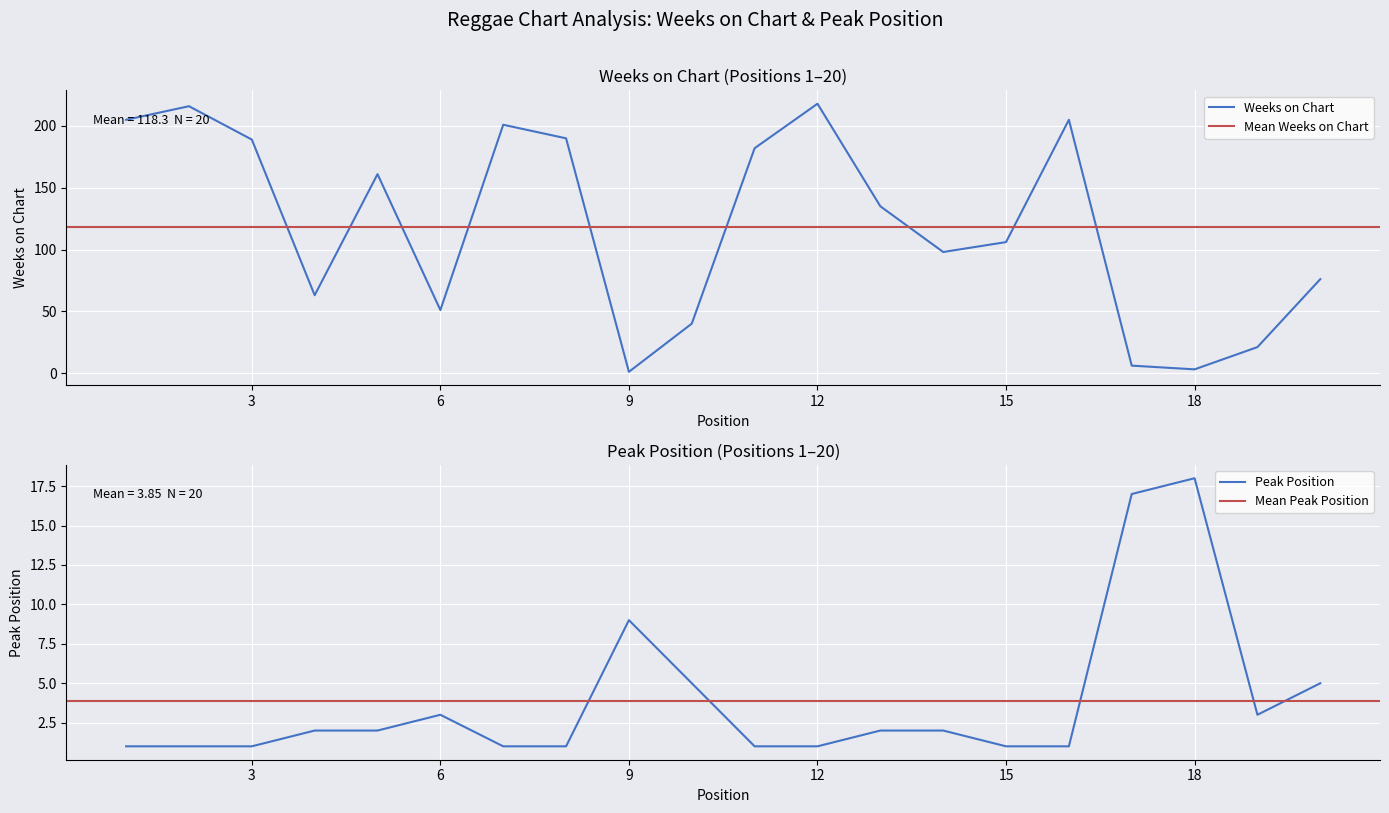

True or false: Peak Position has a value of 0 at 7.

False